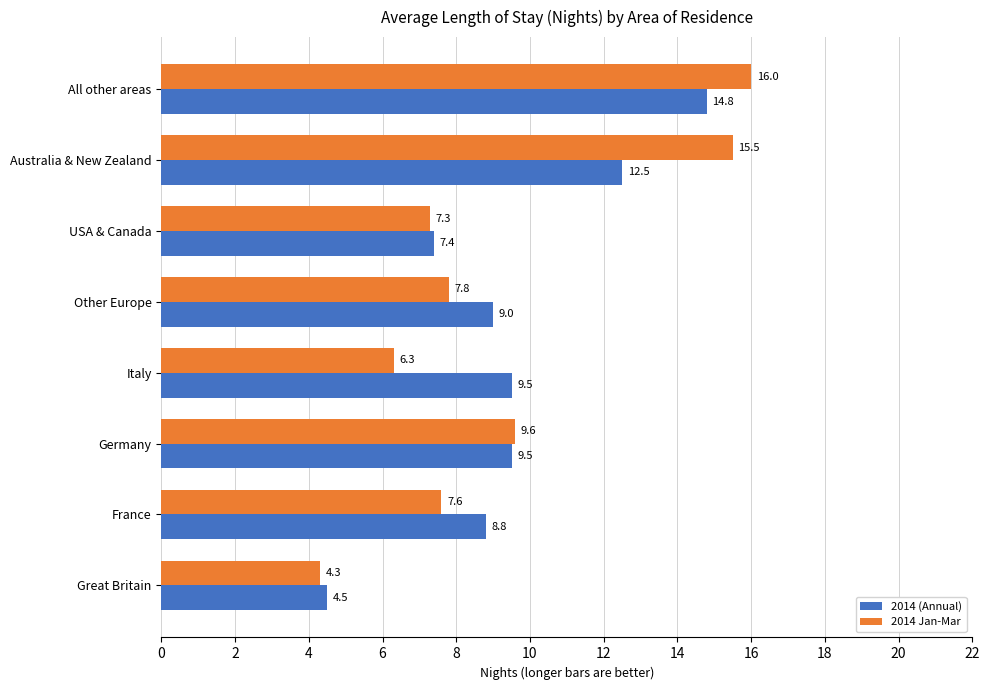

What is the difference between the maximum and minimum values in the 2014 Jan-Mar series?

11.7